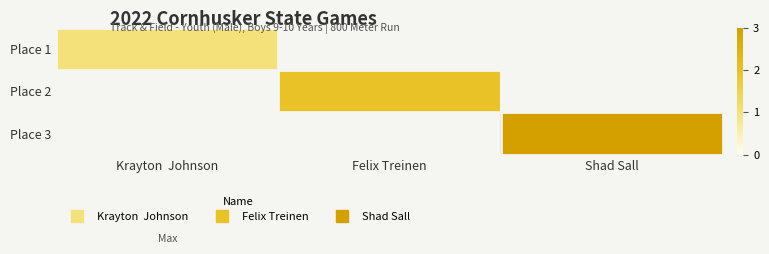

What is the minimum value shown in the chart?

1.0